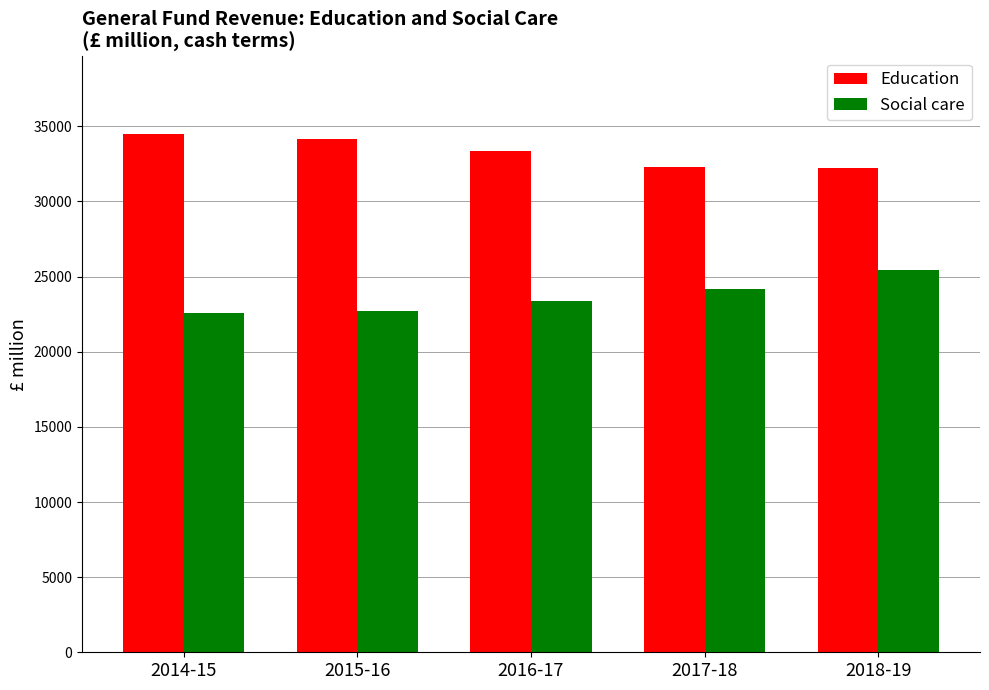

What is the sum of all Education values?

166493.2